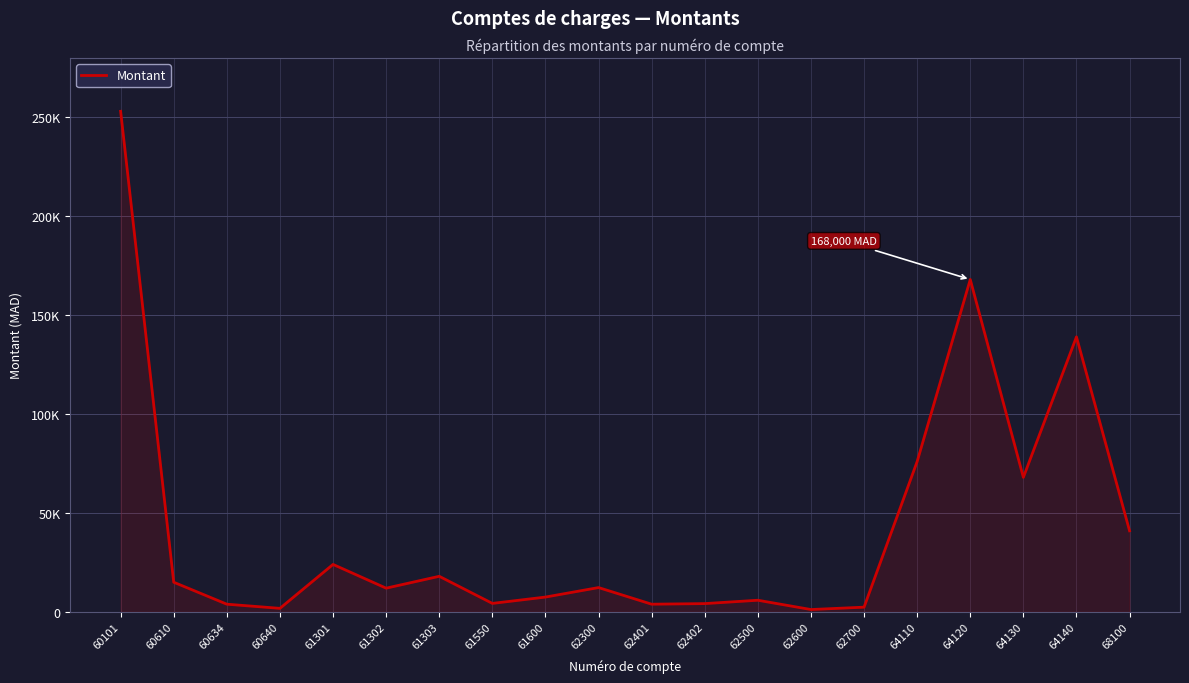

Is this an area chart (filled region under the line)?

Yes